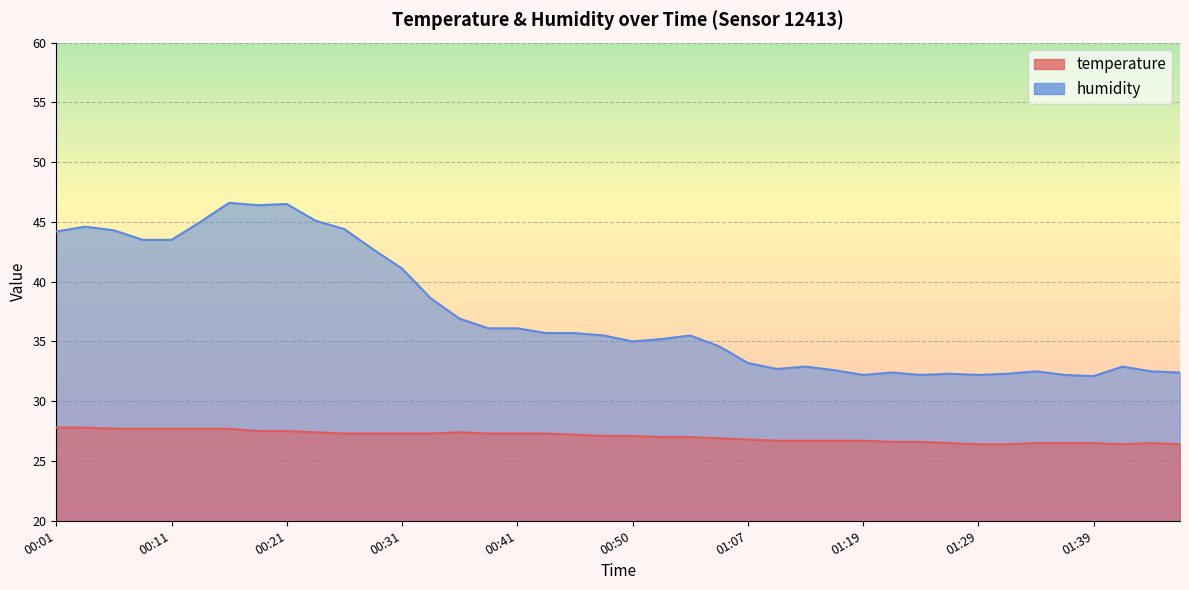

Reading right to left, what are all the values shown in this chart?

temperature: 01:47=26.4	01:44=26.5	01:42=26.4	01:39=26.5	01:37=26.5	01:34=26.5	01:32=26.4	01:29=26.4	01:27=26.5	01:24=26.6	01:22=26.6	01:19=26.7	01:17=26.7	01:14=26.7	01:12=26.7	01:07=26.8	00:58=26.9	00:55=27.0	00:53=27.0	00:50=27.1	00:48=27.1	00:46=27.2	00:43=27.3	00:41=27.3	00:38=27.3	00:36=27.4	00:33=27.3	00:31=27.3	00:28=27.3	00:26=27.3	00:23=27.4	00:21=27.5	00:19=27.5	00:16=27.7	00:14=27.7	00:11=27.7	00:09=27.7	00:06=27.7	00:04=27.8	00:01=27.8
humidity: 01:47=32.4	01:44=32.5	01:42=32.9	01:39=32.1	01:37=32.2	01:34=32.5	01:32=32.3	01:29=32.2	01:27=32.3	01:24=32.2	01:22=32.4	01:19=32.2	01:17=32.6	01:14=32.9	01:12=32.7	01:07=33.2	00:58=34.6	00:55=35.5	00:53=35.2	00:50=35.0	00:48=35.5	00:46=35.7	00:43=35.7	00:41=36.1	00:38=36.1	00:36=36.9	00:33=38.6	00:31=41.1	00:28=42.7	00:26=44.4	00:23=45.1	00:21=46.5	00:19=46.4	00:16=46.6	00:14=45.0	00:11=43.5	00:09=43.5	00:06=44.3	00:04=44.6	00:01=44.2